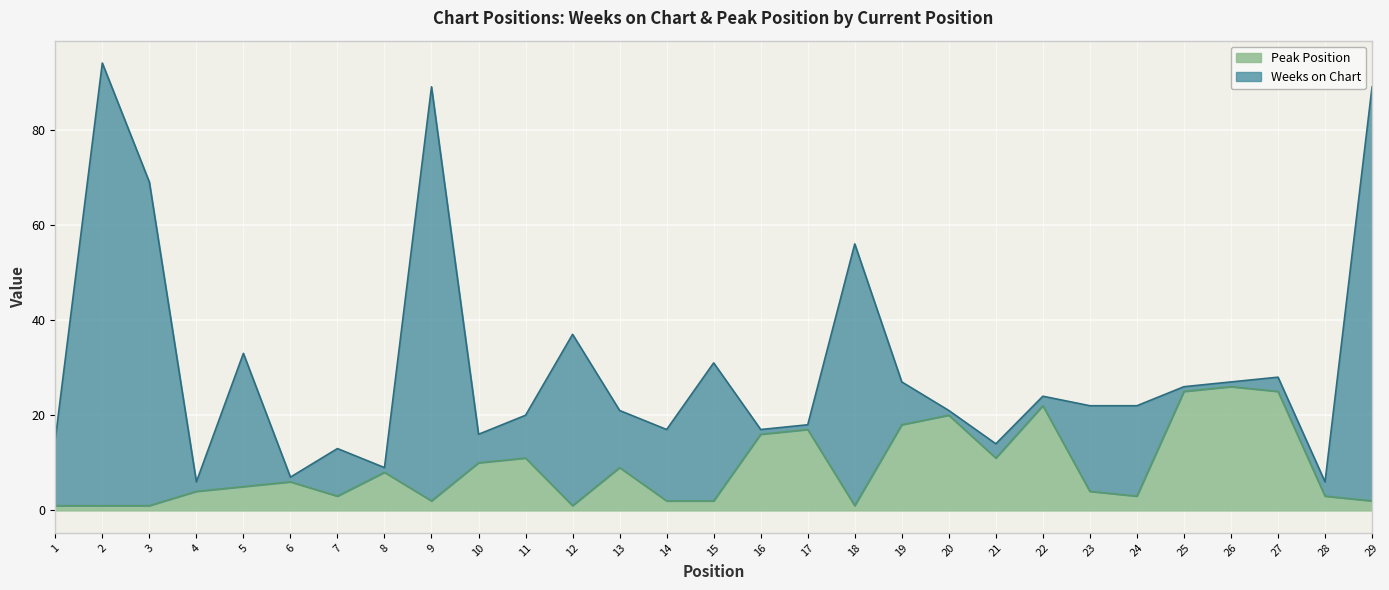

The value at 18 is 1. True or false?

True